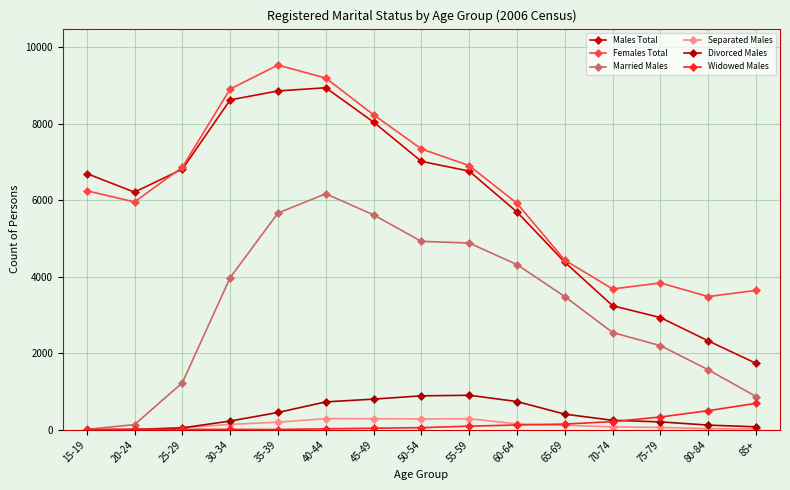

Is it true that Males Total equals 2320 at 80-84?

True